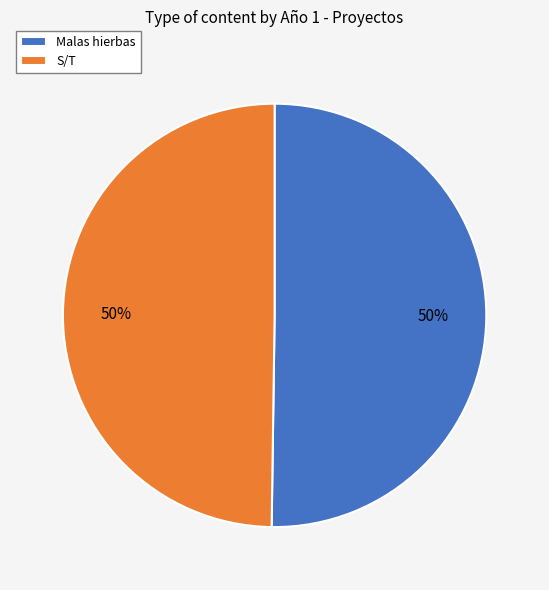

To the nearest percent, what is the average slice percentage?

50%